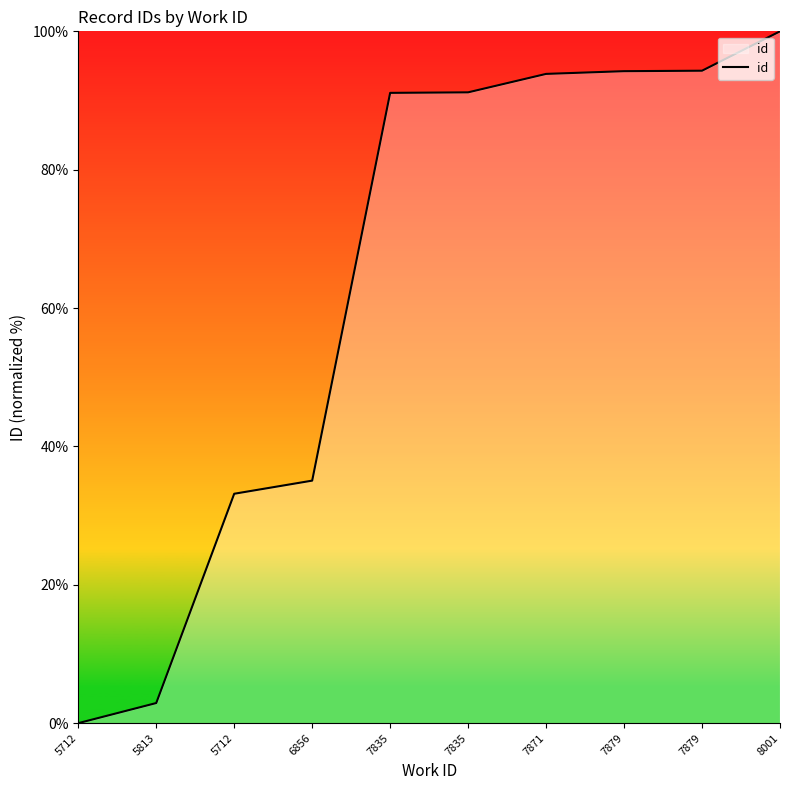

How many lines are shown in the chart?

1